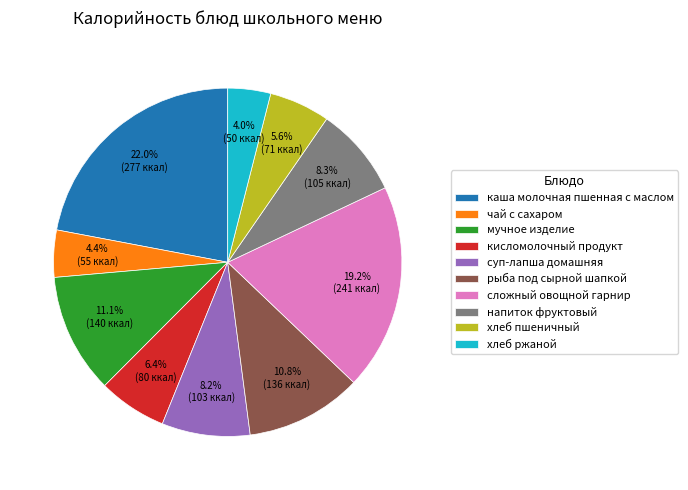

To the nearest percent, what is the difference between the напиток фруктовый and хлеб ржаной slice percentages?

4%